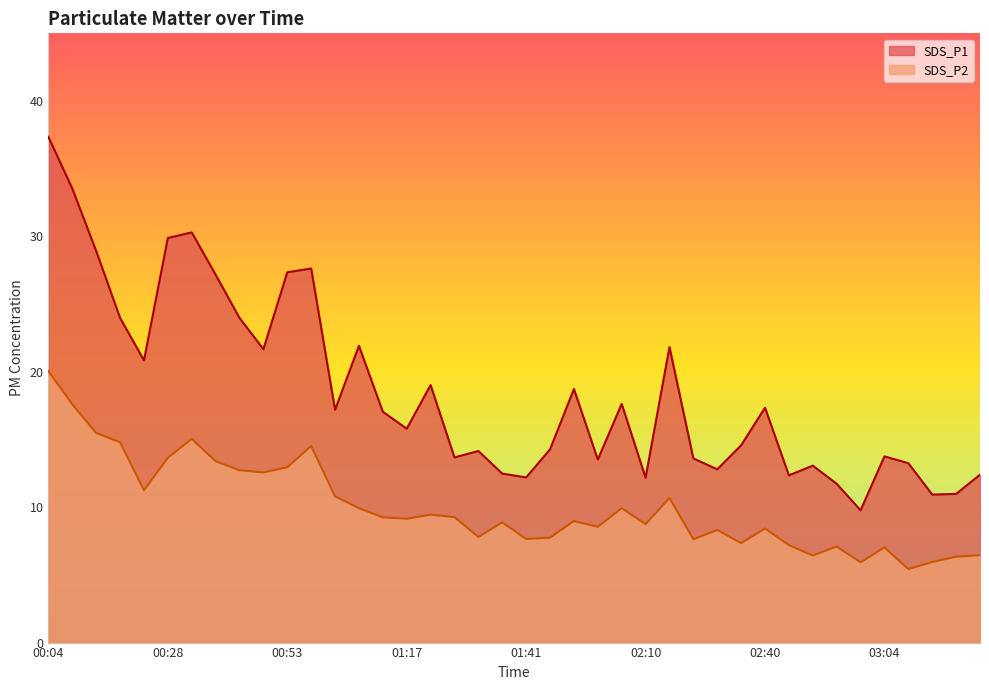

What is the approximate value of SDS_P2 at 02:45?

7.2